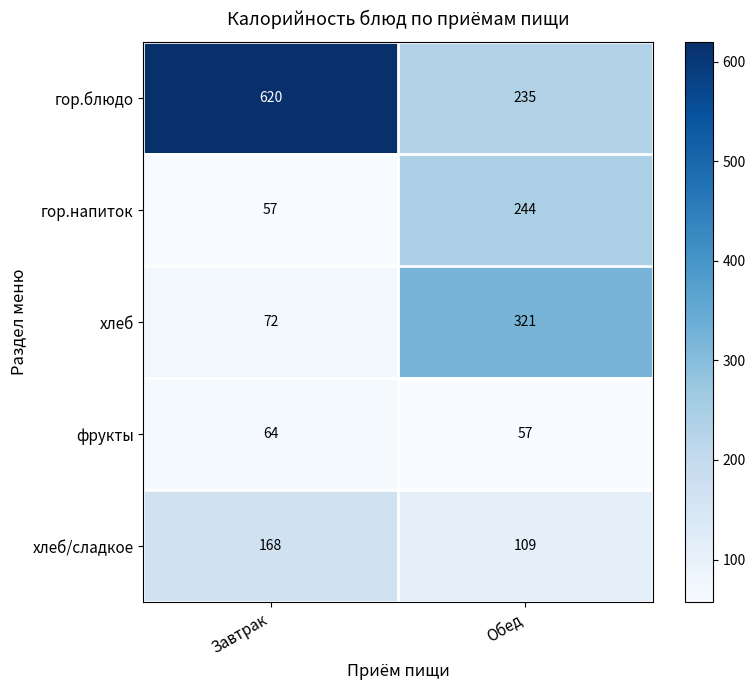

Rank the series at Завтрак from lowest to highest value.

гор.напиток, фрукты, хлеб, хлеб/сладкое, гор.блюдо